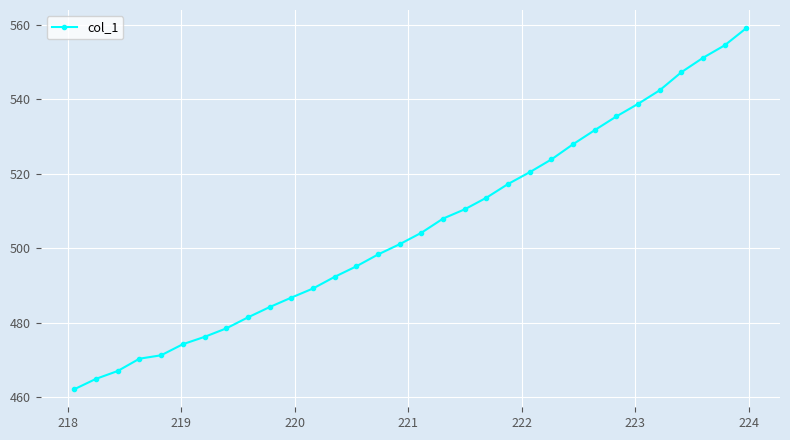

What is the value of the 20th point from the left?

513.5